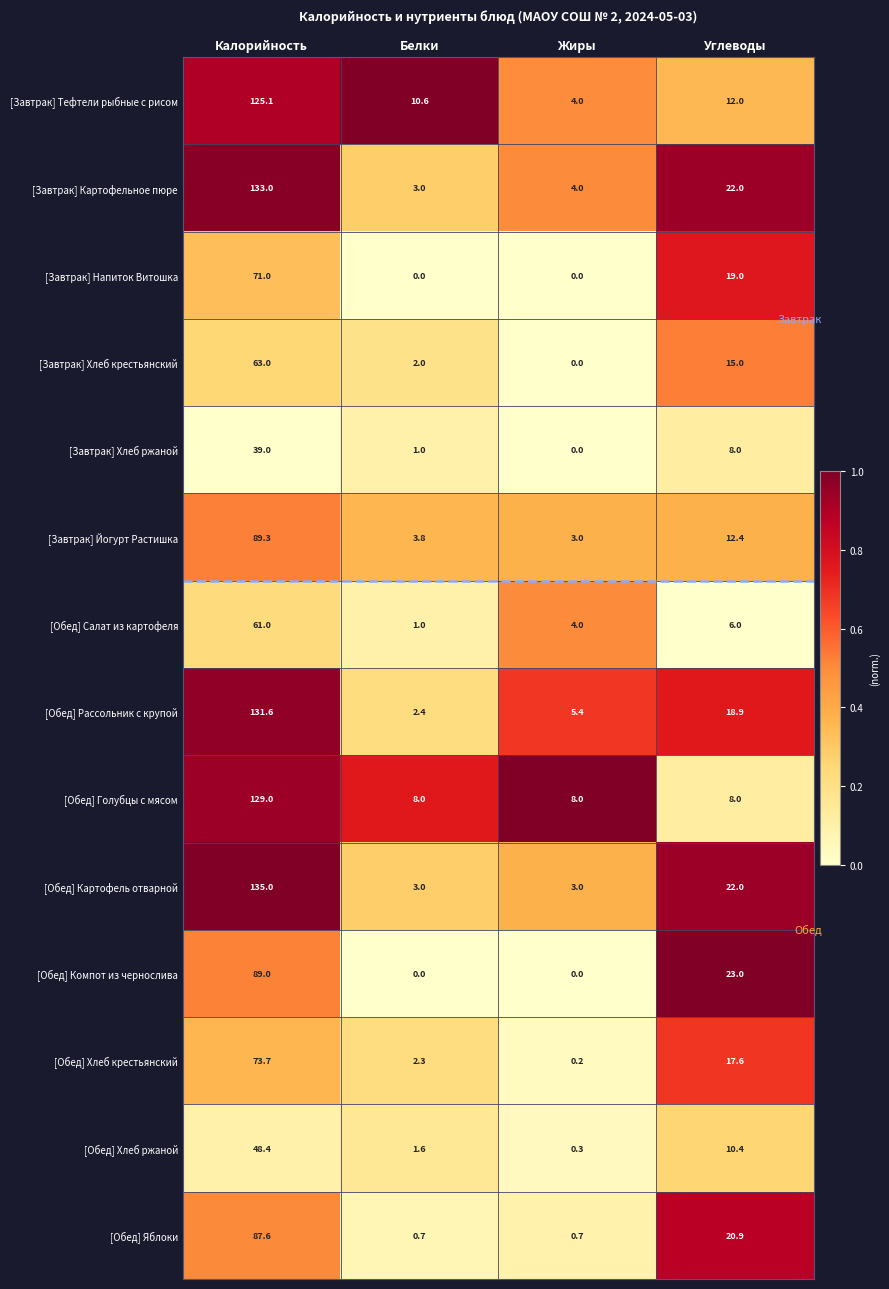

Is it true that [Завтрак] Хлеб ржаной equals 51.6 at Калорийность?

False